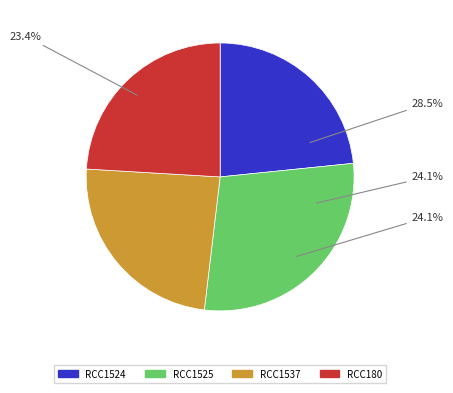

To the nearest percent, what portion does RCC180 represent?

24%